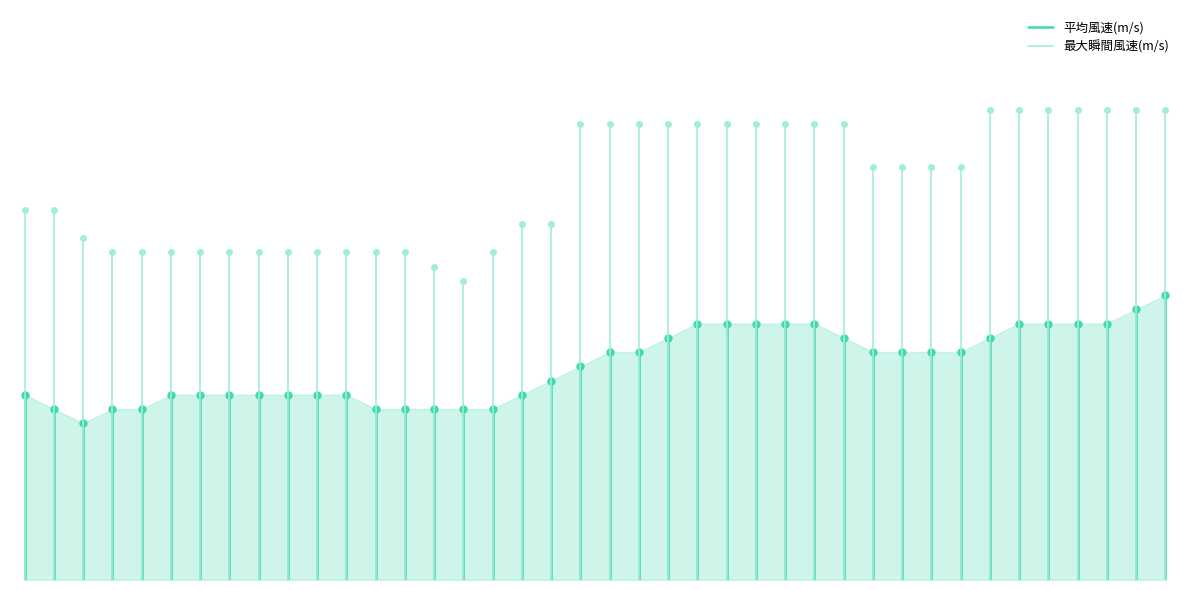

What are all the series names shown in the legend?

平均風速(m/s), 最大瞬間風速(m/s)